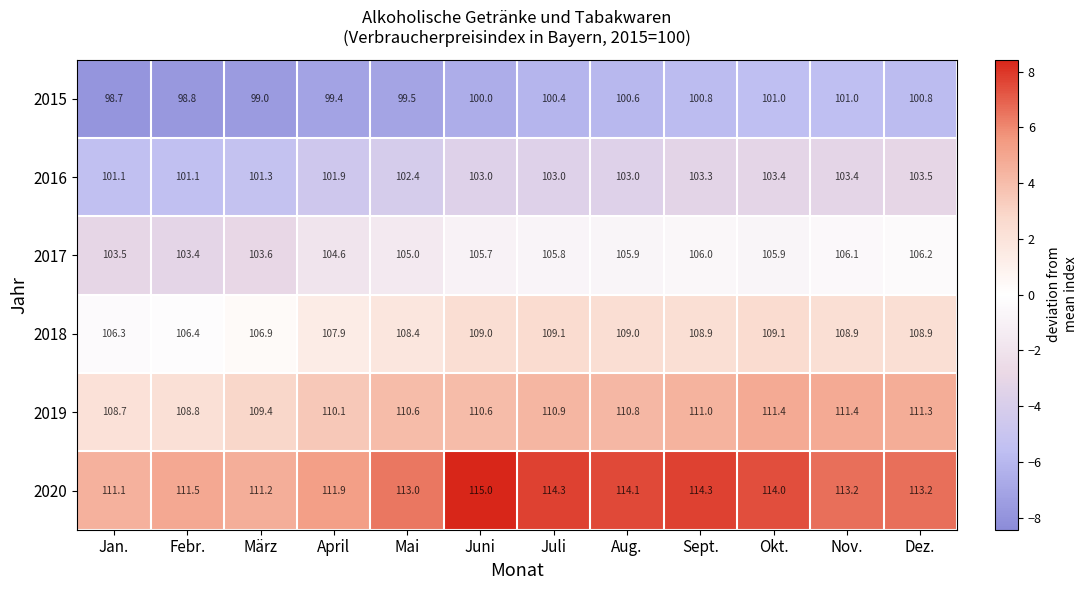

What is the maximum value shown in the chart?

115.0